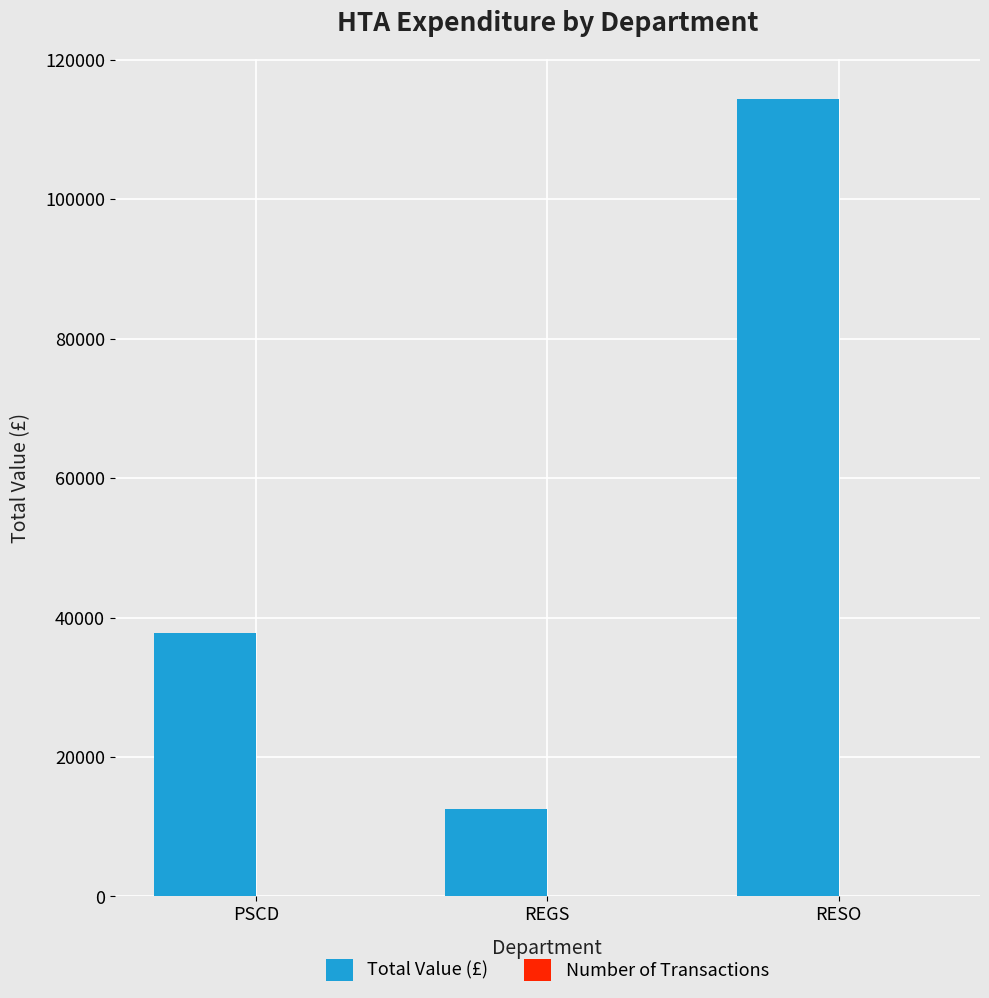

What is the spread (max minus min) of values at PSCD?

37749.1